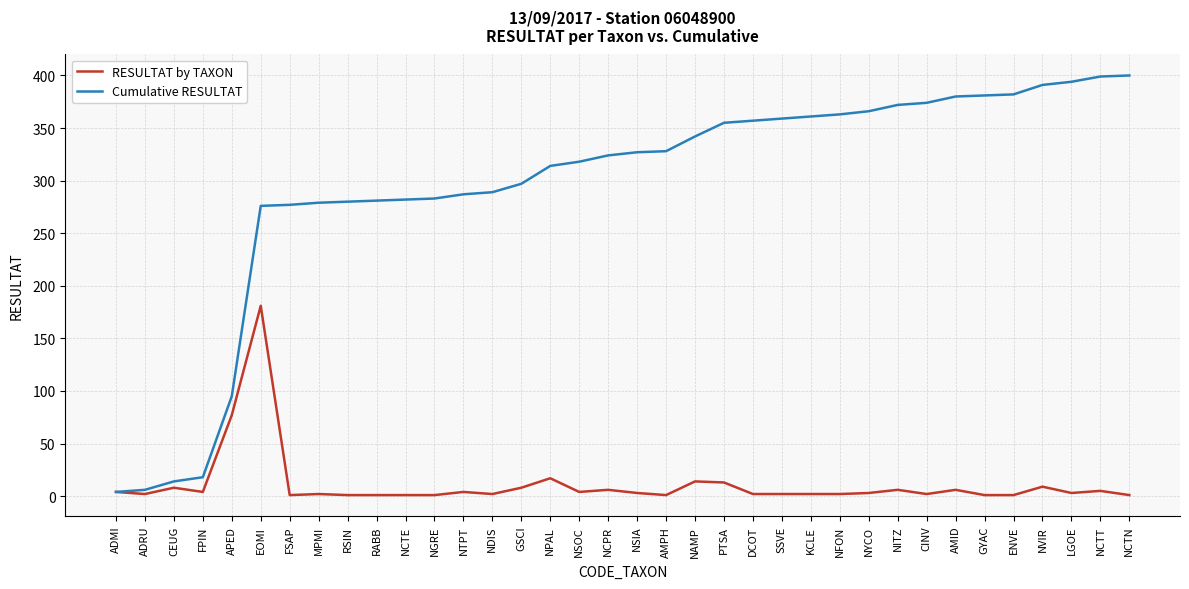

Is it true that Cumulative RESULTAT equals 324 at NCPR?

True